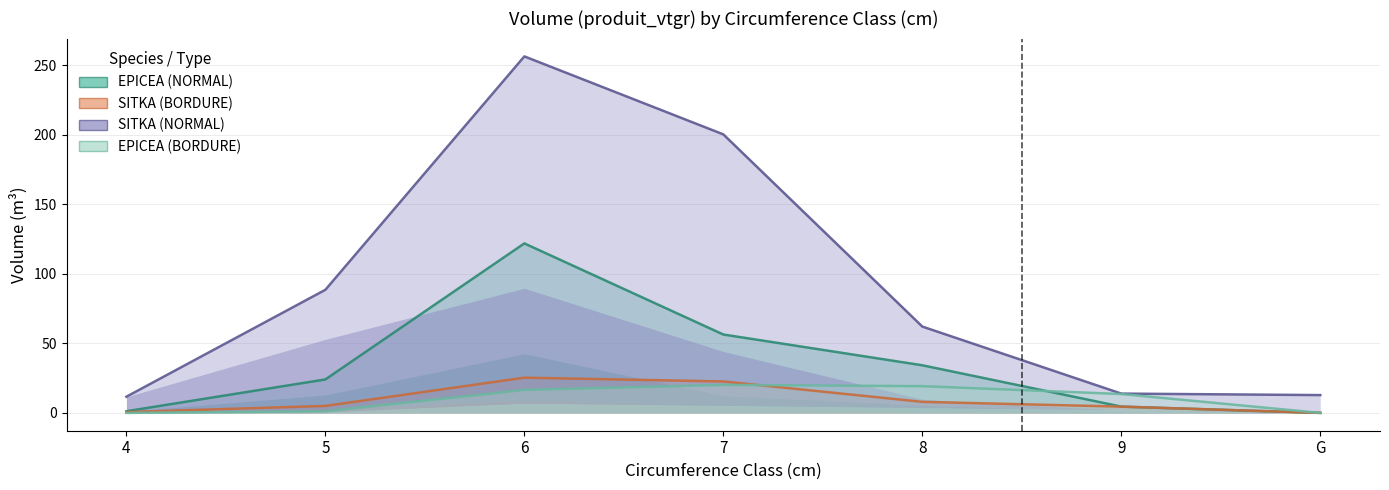

Reading left to right, list all the values displayed in this chart.

EPICEA (NORMAL): 4=1.2	5=24.1	6=121.9	7=56.4	8=34.3	9=4.5	G=0.0
SITKA (BORDURE): 4=0.6	5=5.0	6=25.4	7=22.6	8=7.9	9=4.5	G=0.0
SITKA (NORMAL): 4=11.6	5=88.6	6=256.5	7=200.4	8=62.1	9=13.9	G=12.8
EPICEA (BORDURE): 4=0.0	5=1.2	6=16.5	7=20.2	8=19.2	9=13.6	G=0.0